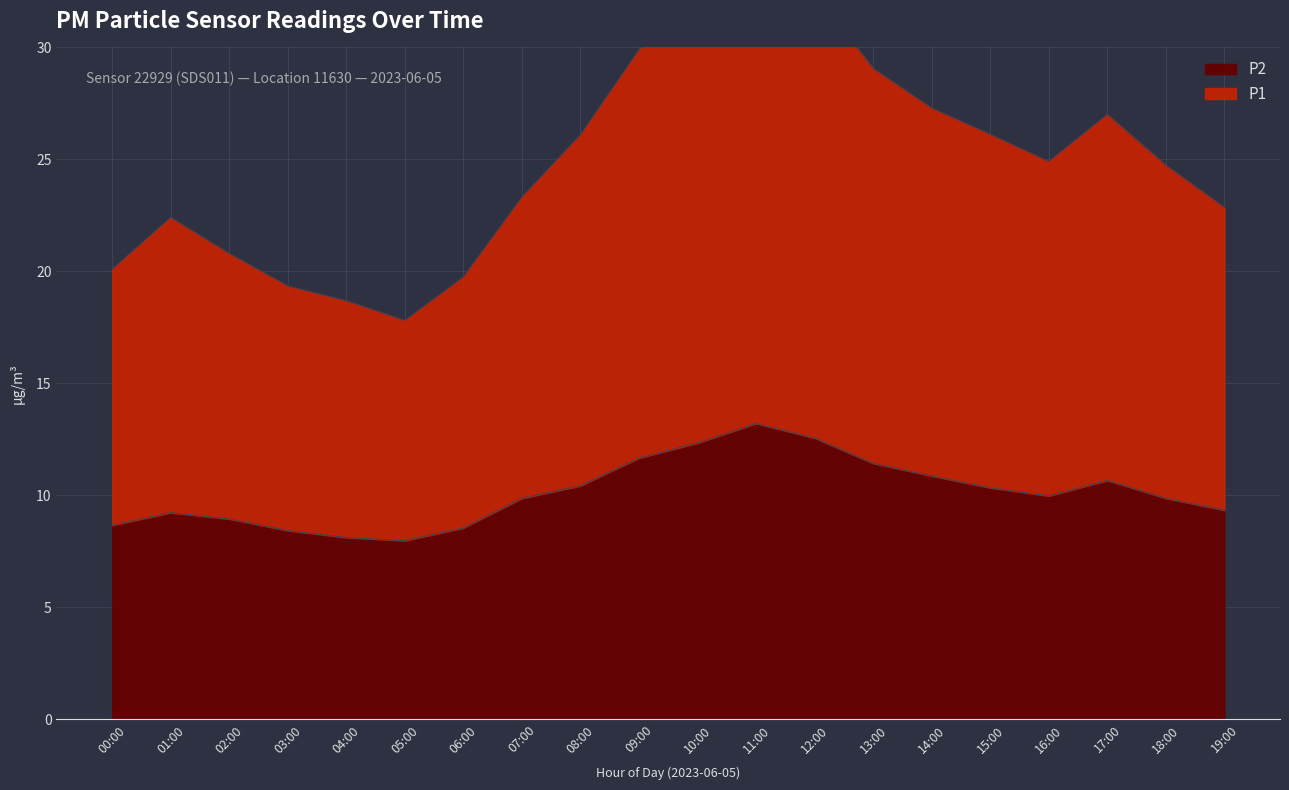

Rank the categories by P1 value from highest to lowest.

11:00, 10:00, 12:00, 09:00, 13:00, 14:00, 17:00, 15:00, 08:00, 16:00, 18:00, 07:00, 19:00, 01:00, 02:00, 00:00, 06:00, 03:00, 04:00, 05:00